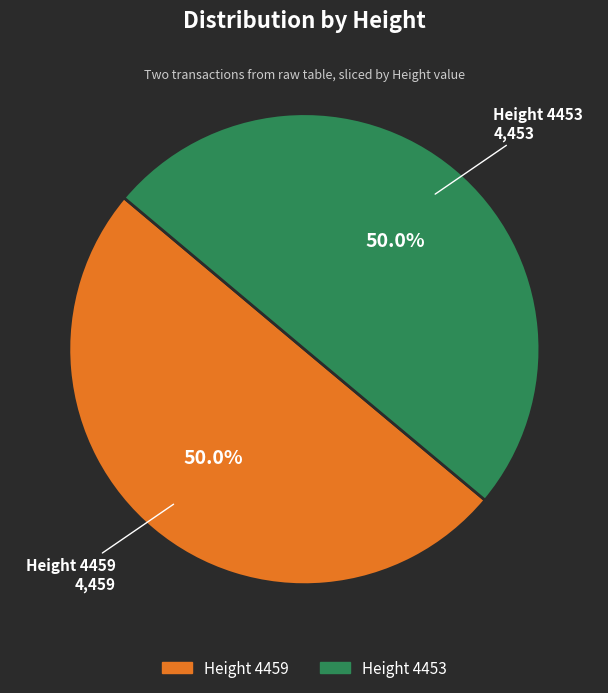

What is the smallest slice in the pie chart?

4453